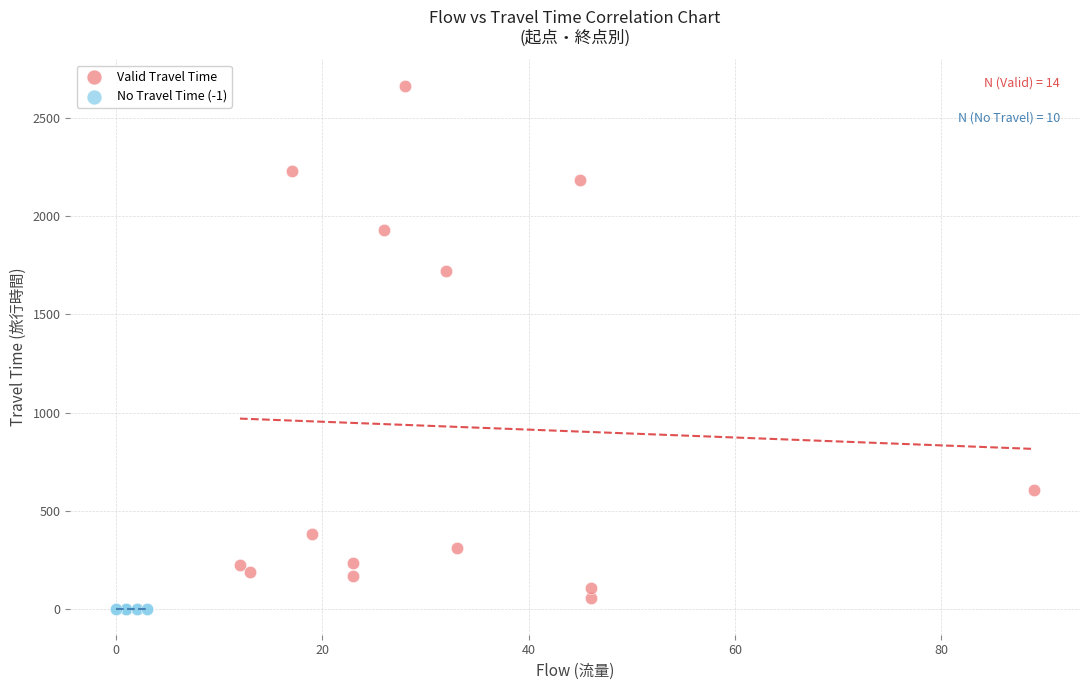

Which series contains the highest Y value?

Valid Travel Time